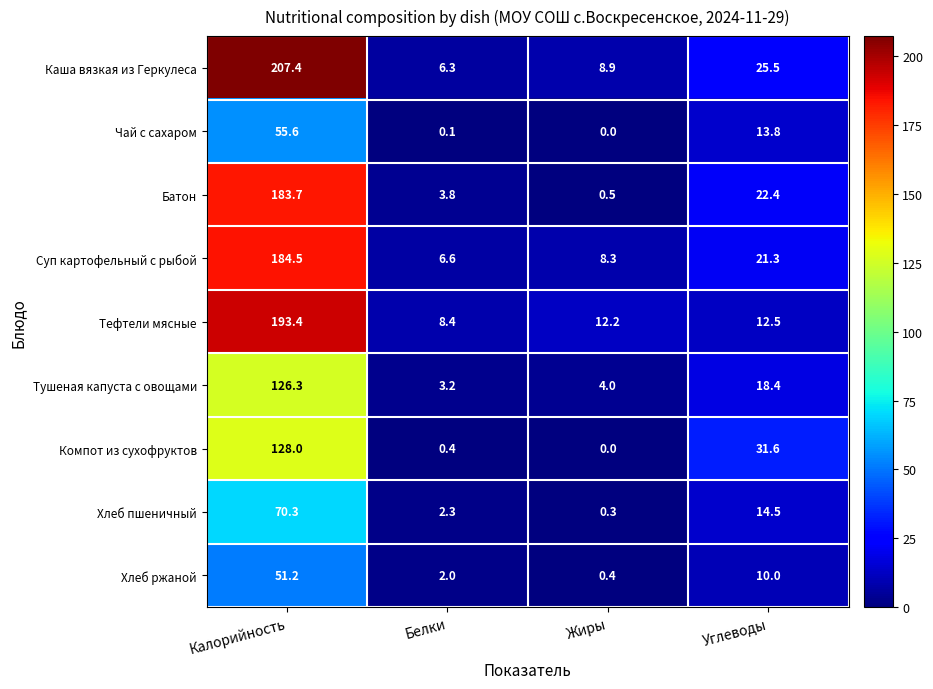

At which label is Тефтели мясные closest to 100?

Углеводы